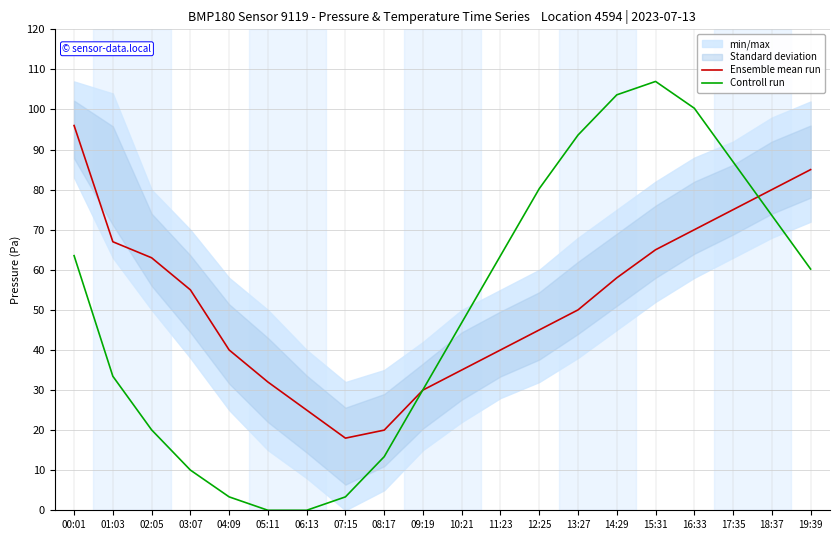

Which has a higher value, 04:09 or 03:07?

03:07